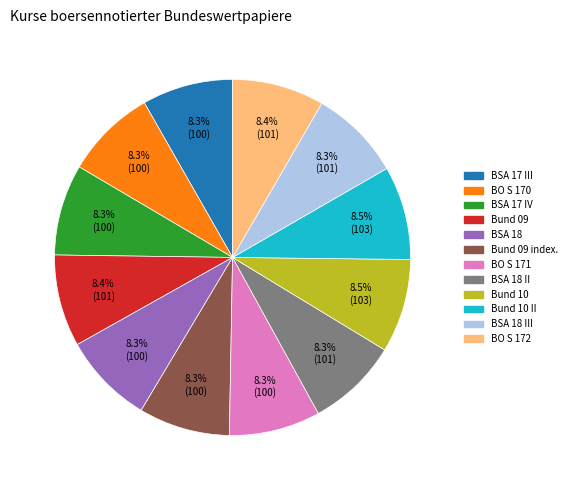

Does any single category account for the majority?

No